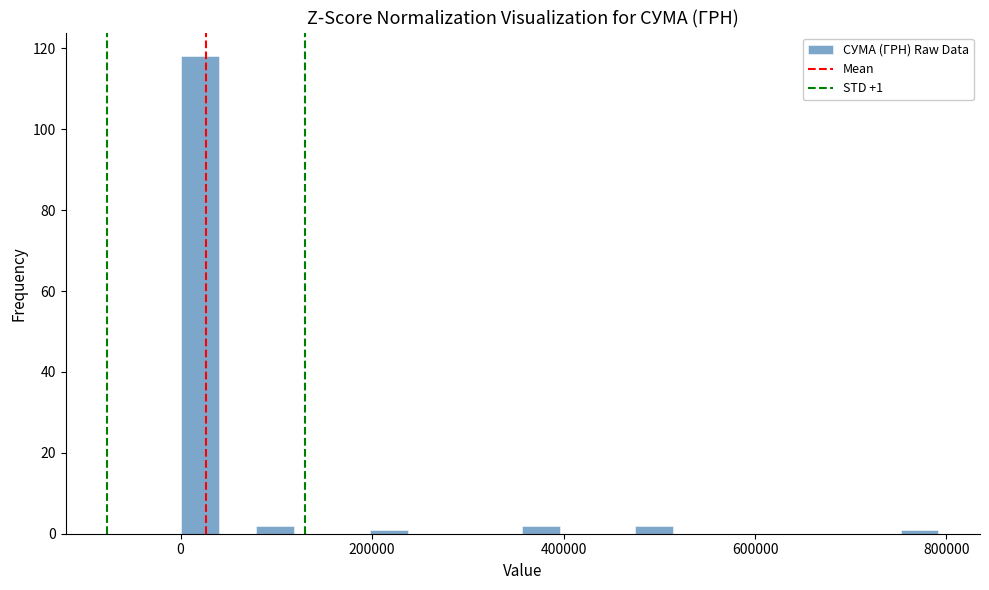

Around what value on the x-axis is the tallest bar? Give the approximate position of its centre, as read against the axis.

20000